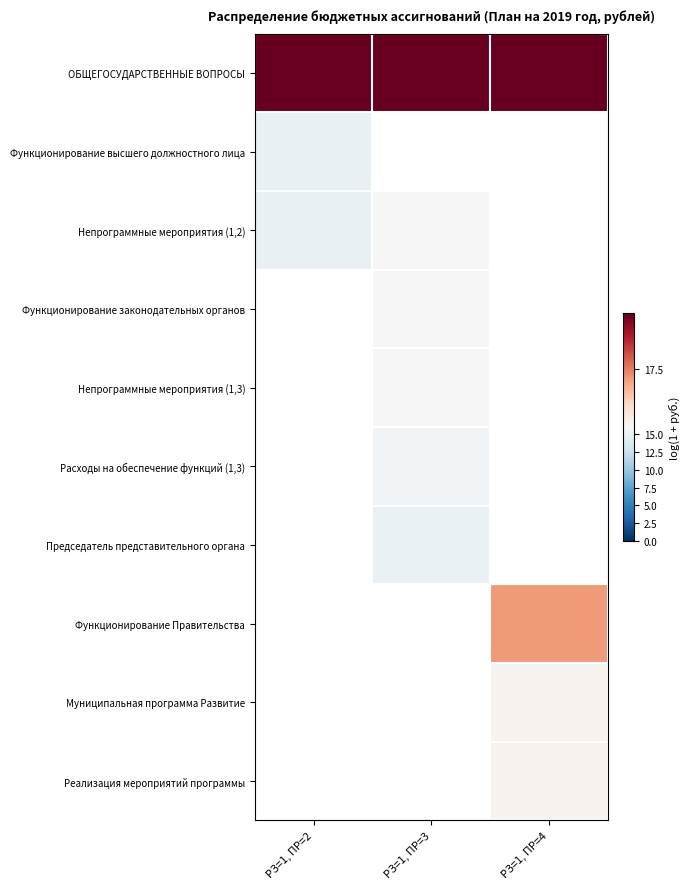

Between РЗ=1, ПР=4 and РЗ=1, ПР=2, which is larger?

РЗ=1, ПР=4